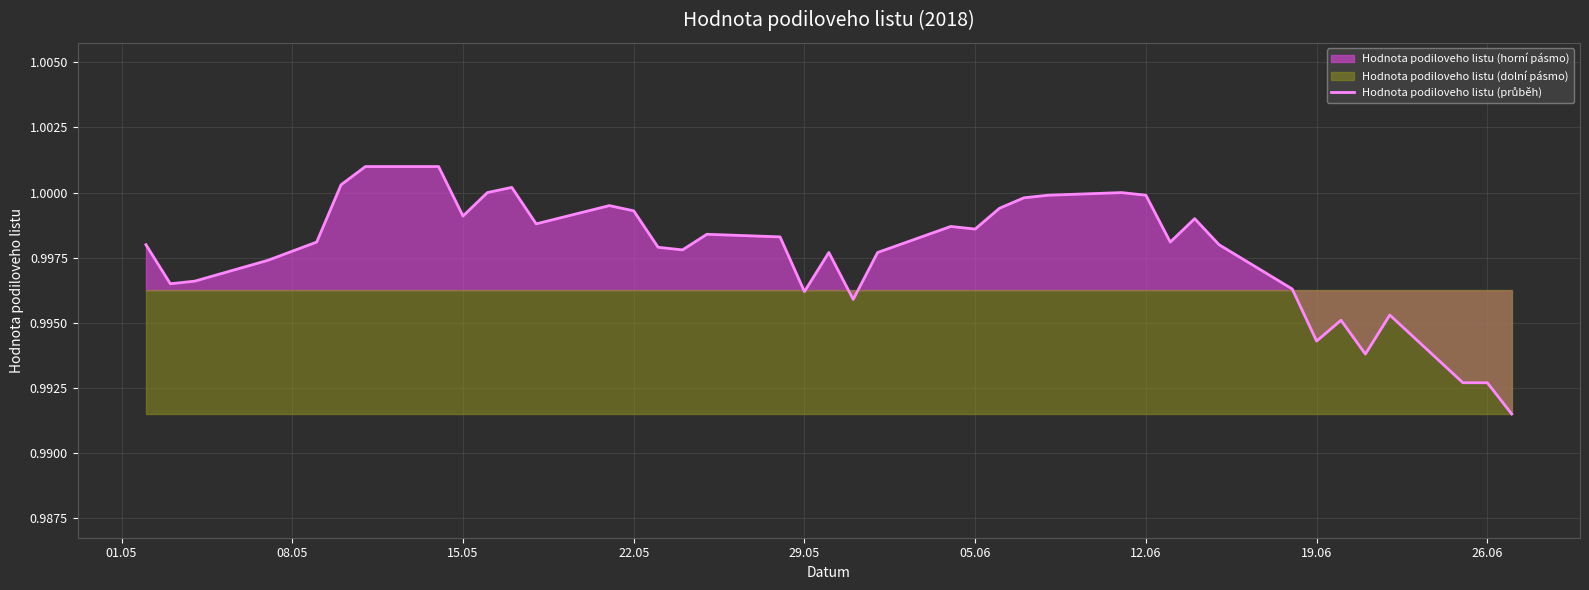

The value at 12.06 is 1.7. True or false?

False